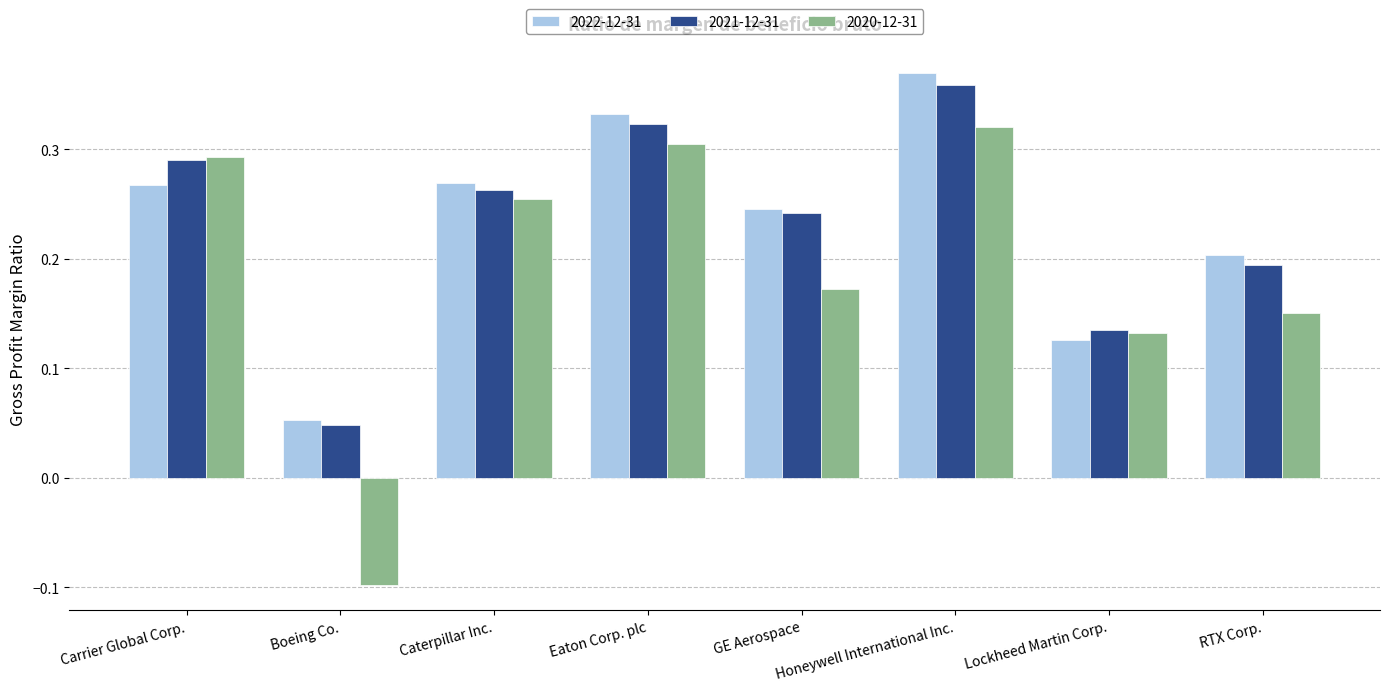

What is the sum of the 2022-12-31 values at Carrier Global Corp. and GE Aerospace?

0.5